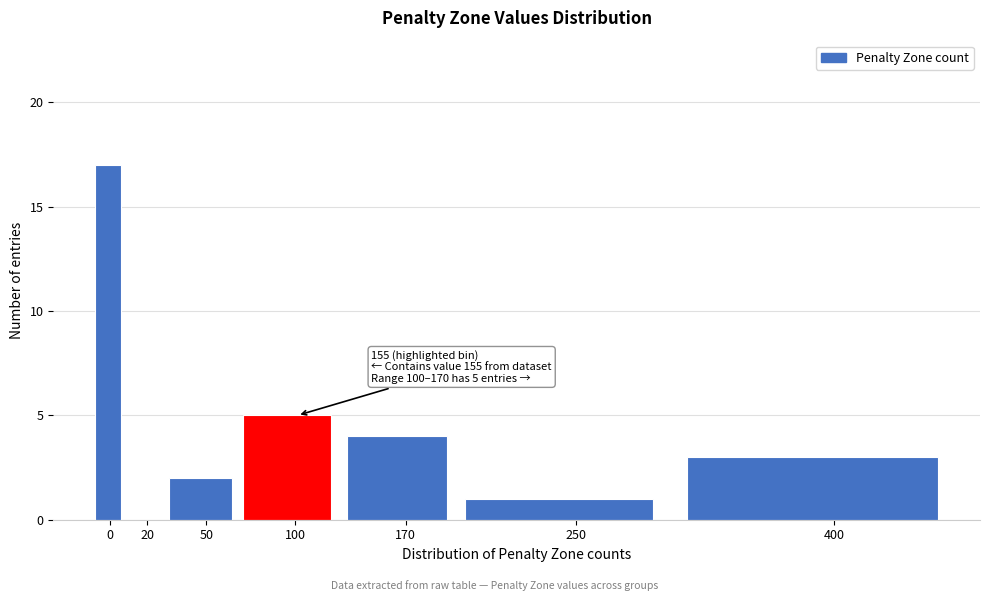

Reading left to right, transcribe all the data shown in this chart.

0=17	20=0	50=2	100=5	170=4	250=1	400=3